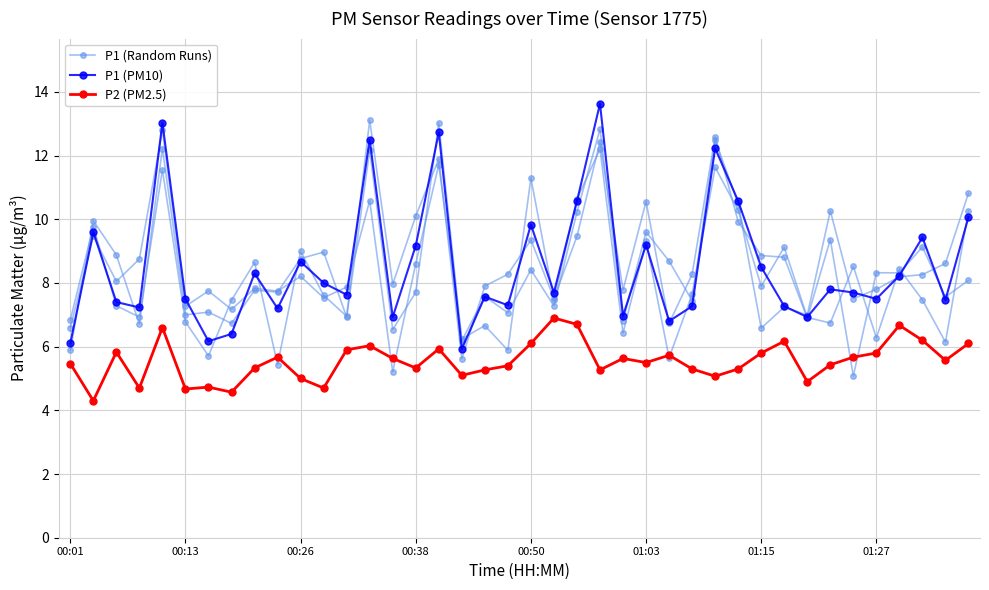

True or false: P1 (PM10) has more than 0 points higher than both neighbors.

True